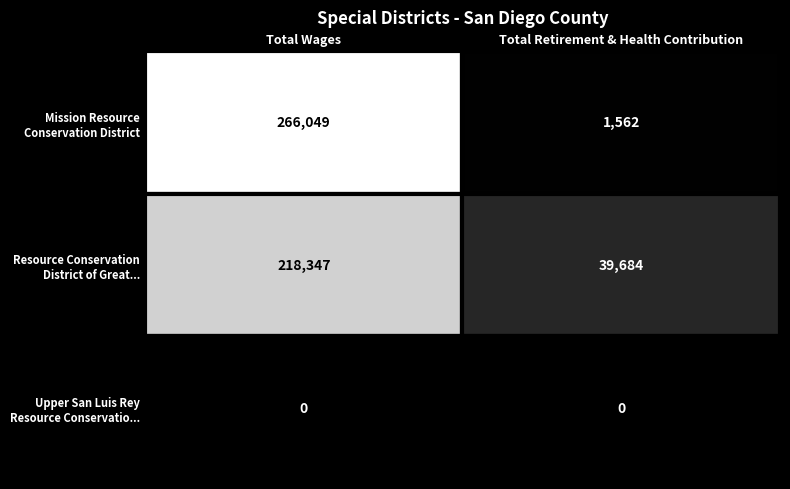

At which category is the sum across all series the highest?

Total Wages